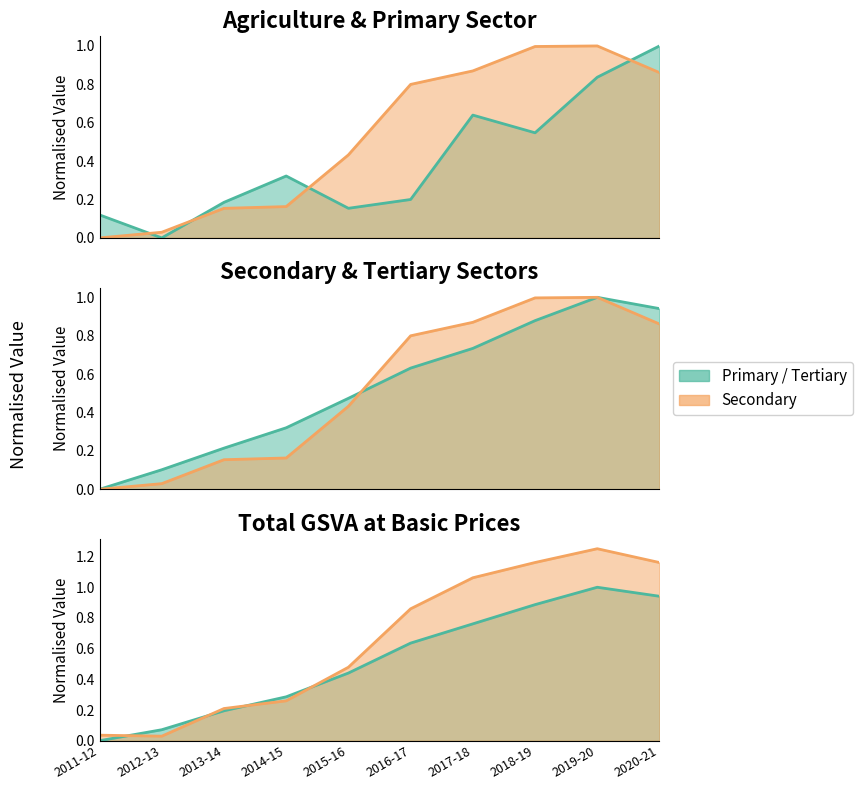

At 2012-13, list the series in order from smallest to largest.

Primary, Secondary, GSVA, Tertiary